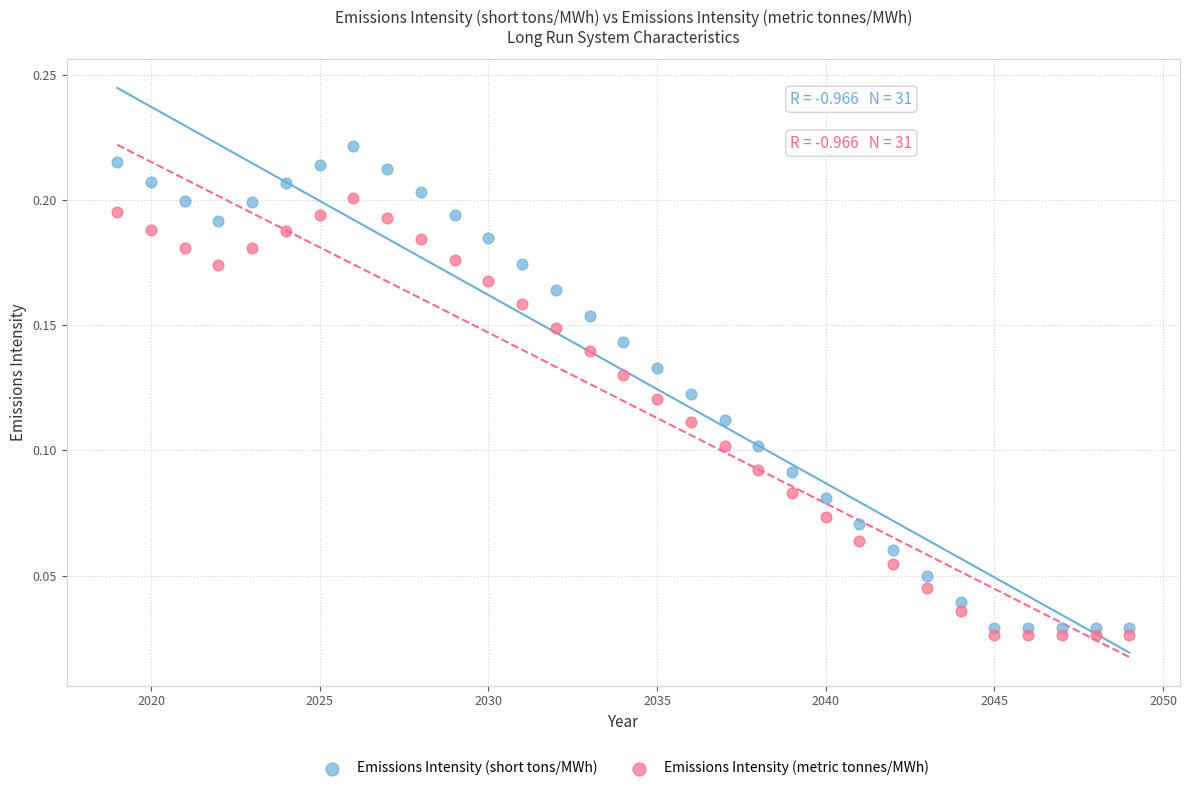

Which series has the widest spread of Y values?

Emissions Intensity (short tons/MWh)